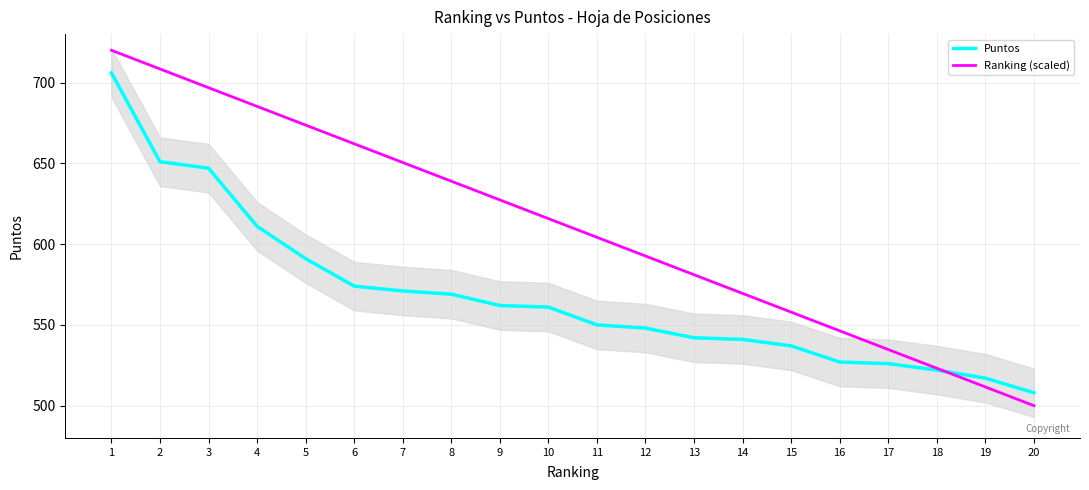

The value of Ranking (scaled) at 19 is 511.6. True or false?

True